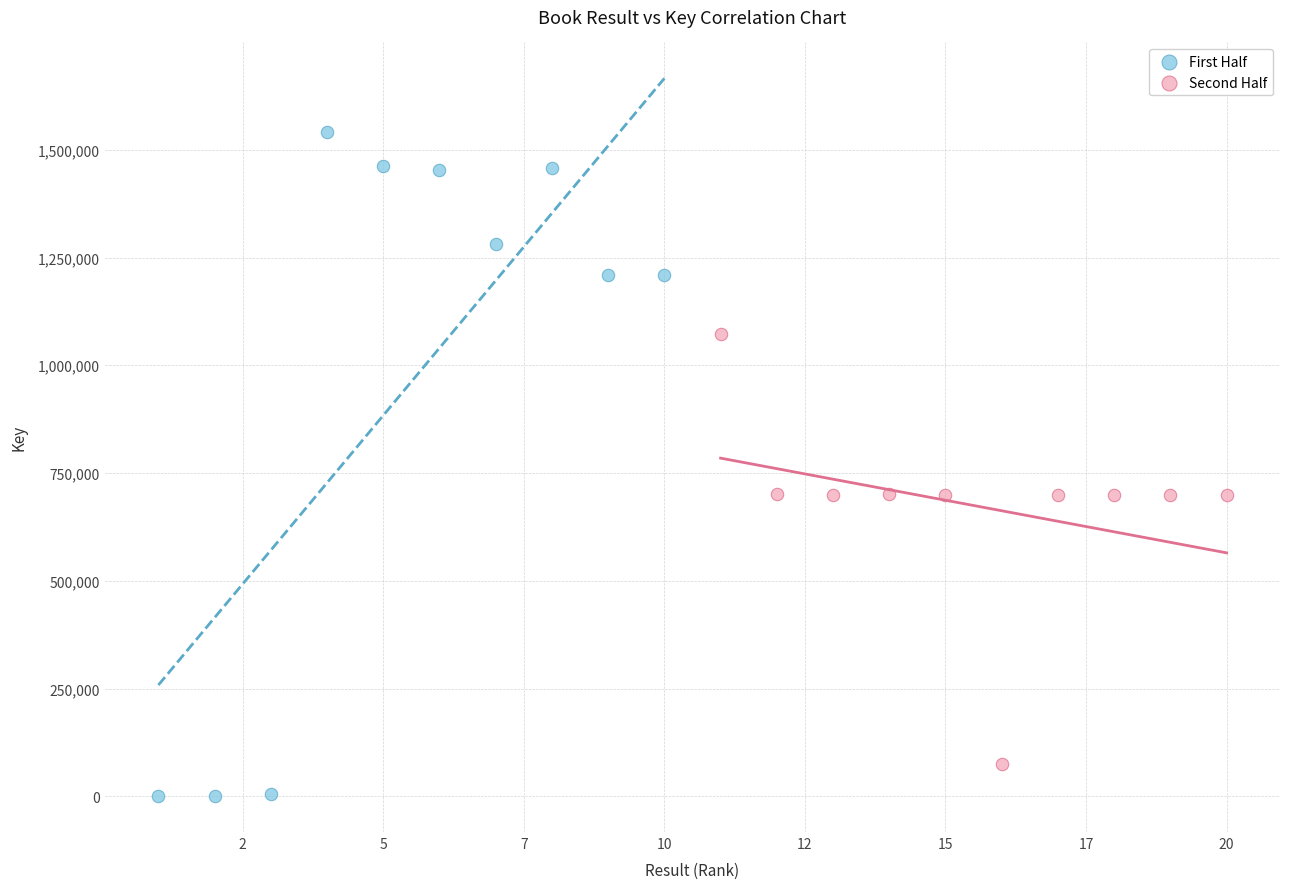

What are all the series names shown in the legend?

First Half, Second Half